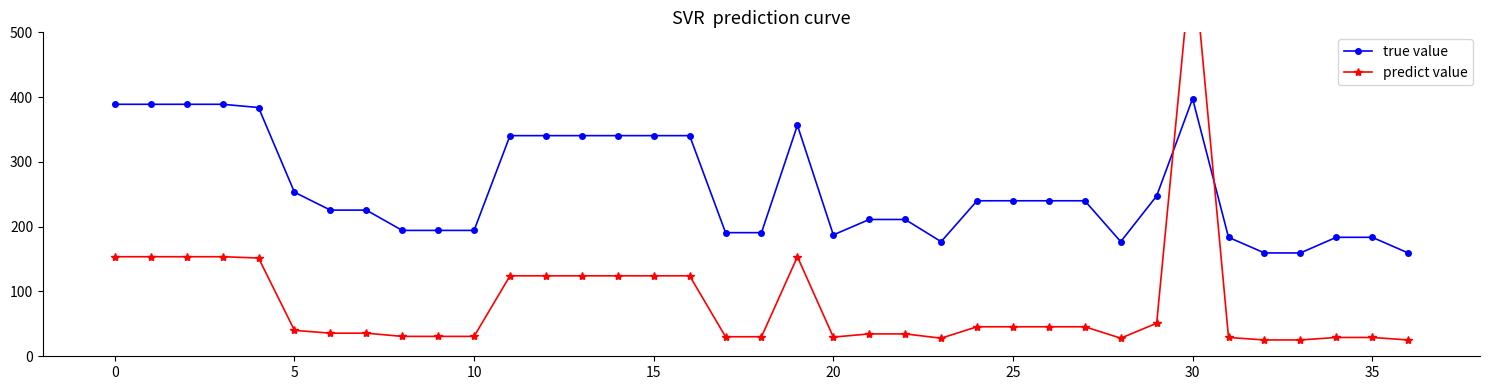

What is the highest value of the predict value series?

628.5